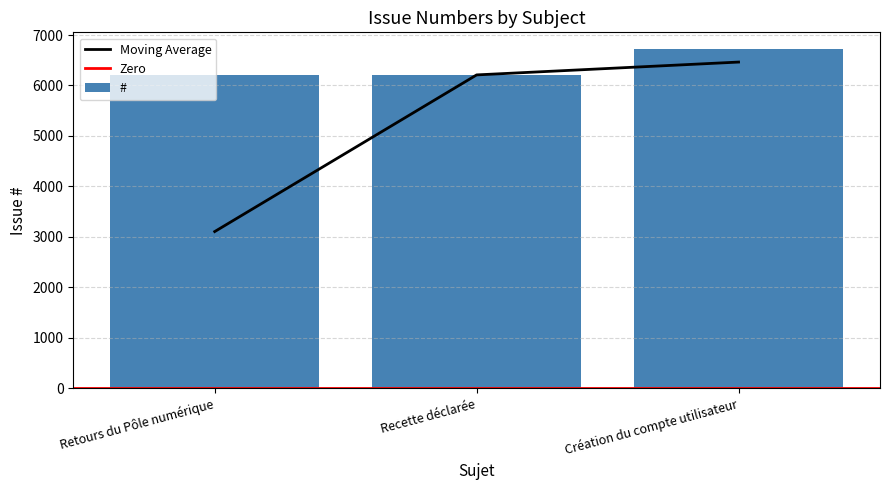

What is the ratio of the value at Recette déclarée to the value at Création du compte utilisateur?

0.9